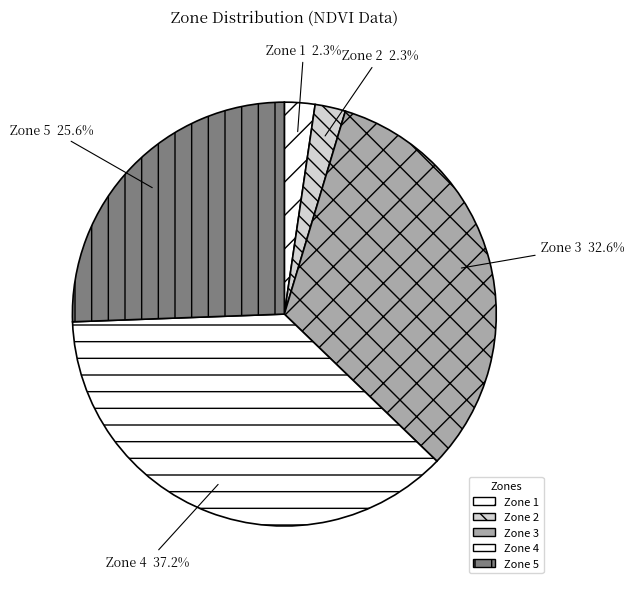

Does any single category account for the majority?

No